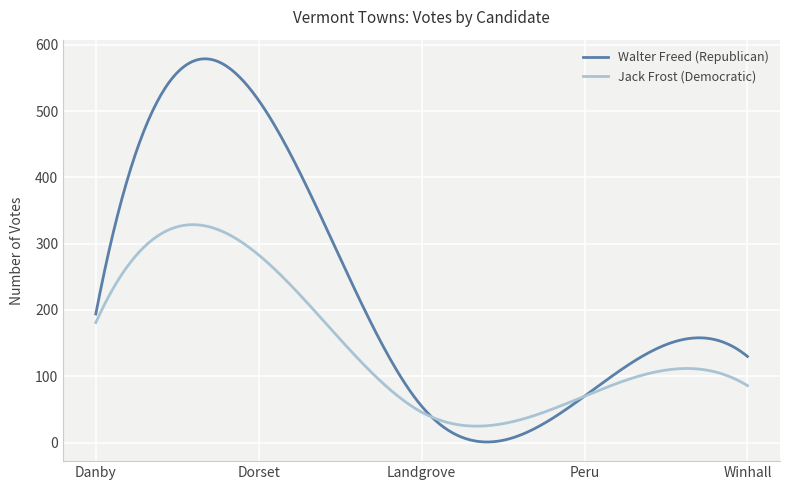

True or false: Jack Frost (Democratic) and Walter Freed (Republican) cross at least once.

True